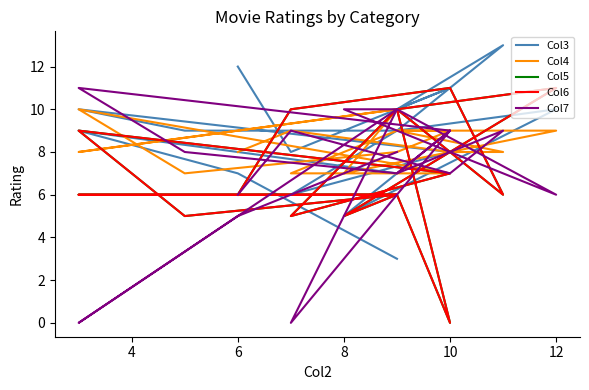

Reading left to right, transcribe all the data shown in this chart.

Col3: 12	8	11	13	10	11	9	9	10	8	6	9	10	5	7	9	7	3
Col4: 8	9	8	8	9	9	8	7	10	7	7	9	9	7	10	8	9	10
Col5: 6	10	11	6	10	0	6	5	9	7	5	10	11	5	6	6	6	6
Col6: 6	10	11	6	10	0	6	5	9	7	5	10	11	5	6	6	6	6
Col7: 6	9	7	9	7	9	7	8	11	9	0	10	6	10	10	0	5	8